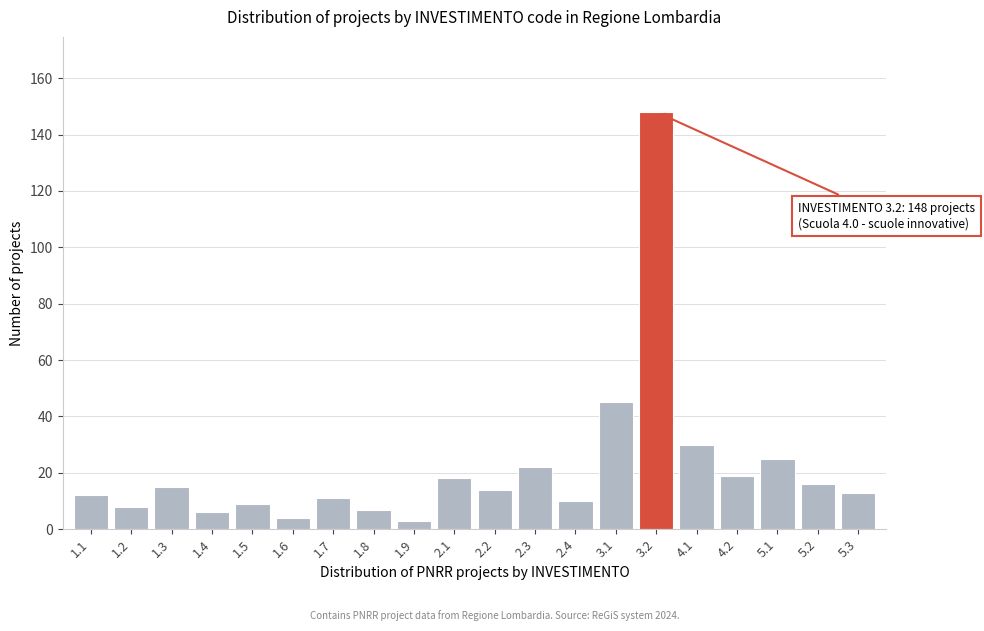

Reading right to left, list all the values displayed in this chart.

5.3=13	5.2=16	5.1=25	4.2=19	4.1=30	3.2=148	3.1=45	2.4=10	2.3=22	2.2=14	2.1=18	1.9=3	1.8=7	1.7=11	1.6=4	1.5=9	1.4=6	1.3=15	1.2=8	1.1=12